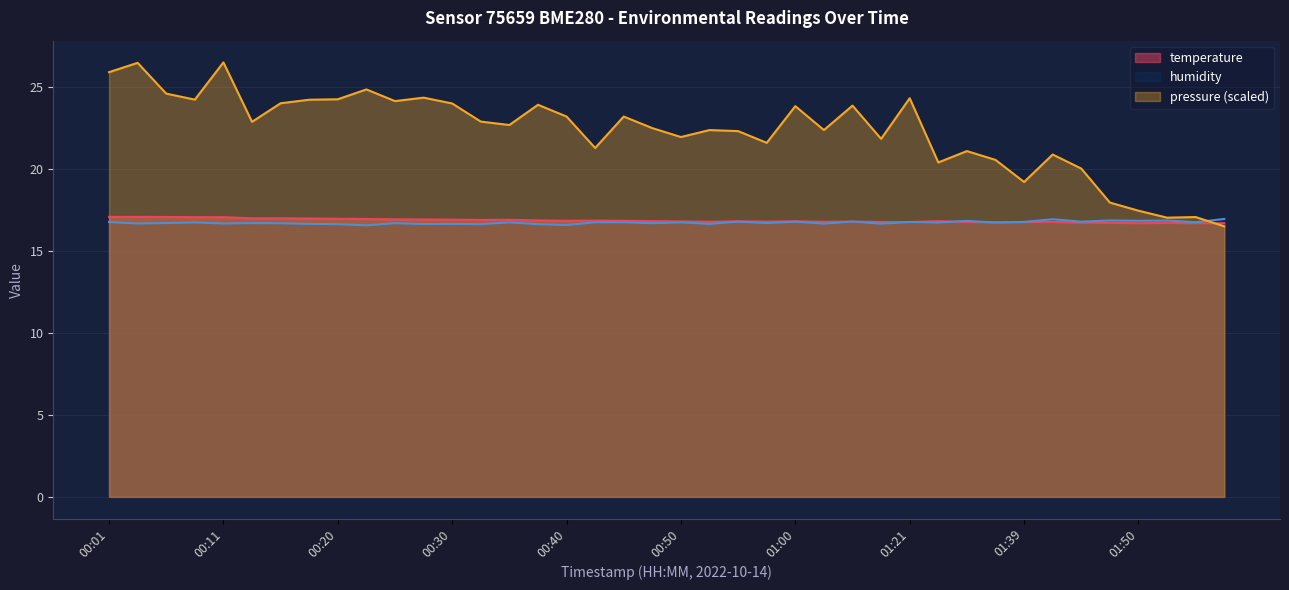

Reading right to left, transcribe all the data shown in this chart.

temperature: 01:57=16.7	01:55=16.7	01:52=16.7	01:50=16.7	01:47=16.7	01:44=16.7	01:42=16.8	01:39=16.8	01:37=16.8	01:34=16.8	01:31=16.8	01:21=16.8	01:07=16.8	01:05=16.8	01:02=16.8	01:00=16.8	00:57=16.8	00:55=16.8	00:52=16.8	00:50=16.8	00:47=16.8	00:45=16.8	00:42=16.9	00:40=16.8	00:37=16.9	00:35=16.9	00:33=16.9	00:30=16.9	00:28=16.9	00:25=16.9	00:23=16.9	00:20=17.0	00:18=17.0	00:16=17.0	00:13=17.0	00:11=17.1	00:08=17.1	00:06=17.1	00:03=17.1	00:01=17.1
humidity: 01:57=17.0	01:55=16.8	01:52=16.9	01:50=16.8	01:47=16.9	01:44=16.8	01:42=16.9	01:39=16.8	01:37=16.7	01:34=16.8	01:31=16.7	01:21=16.8	01:07=16.7	01:05=16.8	01:02=16.7	01:00=16.8	00:57=16.7	00:55=16.8	00:52=16.6	00:50=16.7	00:47=16.7	00:45=16.7	00:42=16.7	00:40=16.6	00:37=16.6	00:35=16.7	00:33=16.6	00:30=16.6	00:28=16.6	00:25=16.7	00:23=16.6	00:20=16.6	00:18=16.6	00:16=16.7	00:13=16.7	00:11=16.7	00:08=16.7	00:06=16.7	00:03=16.7	00:01=16.8